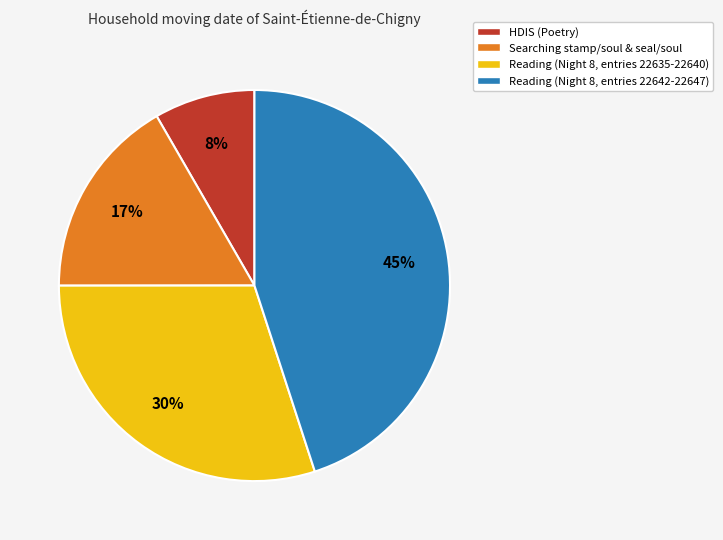

Which category has the biggest portion of the pie?

Reading (Night 8, entries 22642-22647)